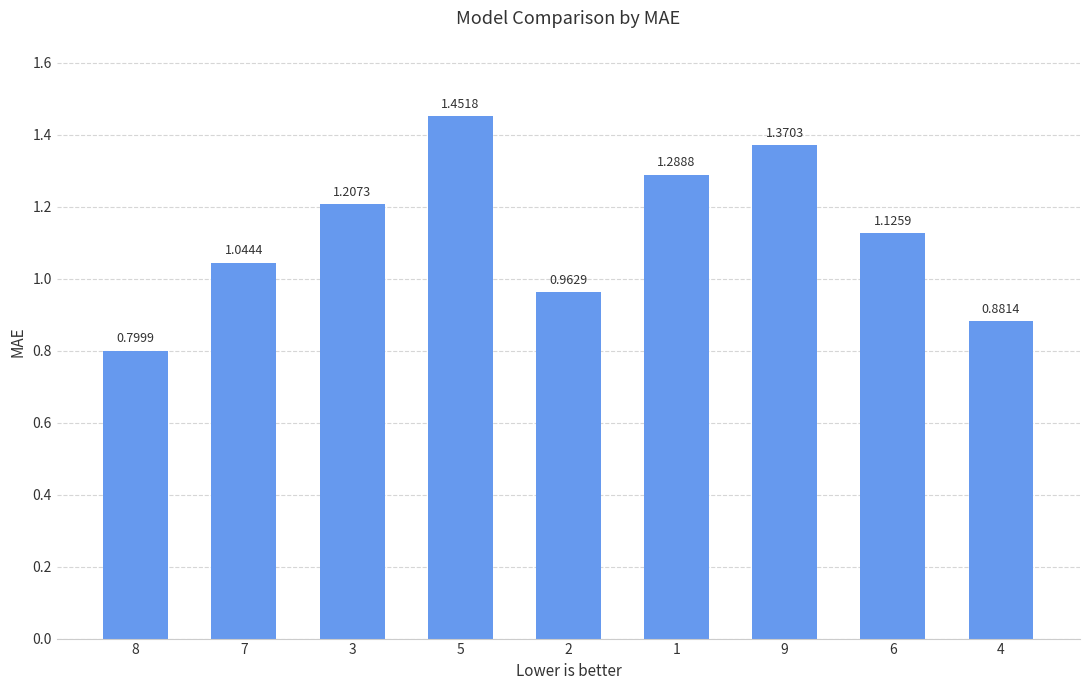

What is the change in value from 9 to 4?

-0.5